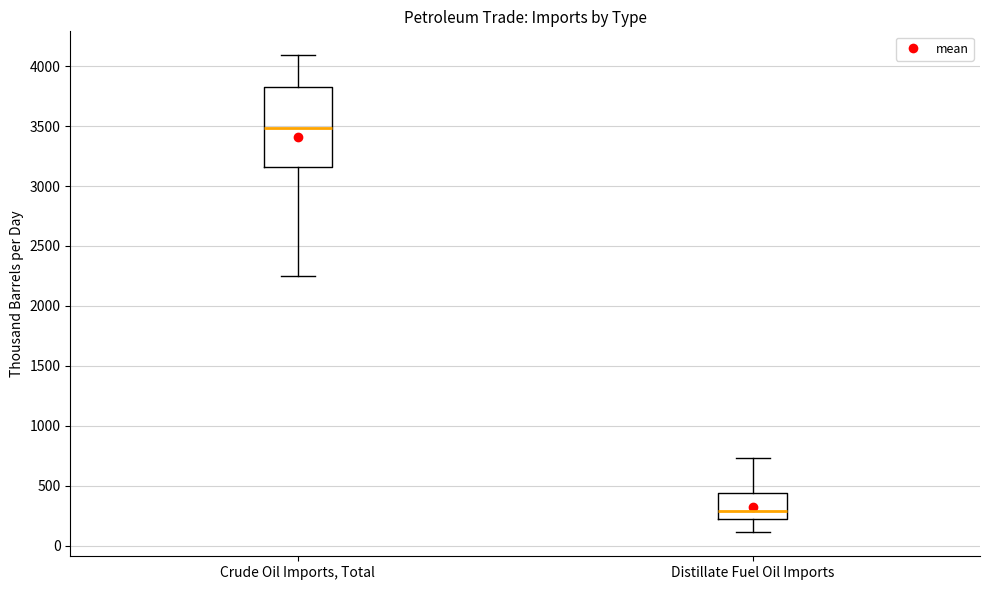

Reading left to right, transcribe this box plot: for each box, give where its median line is, the range the box spans, and where its two whiskers end, as read against the y-axis. The values are not printed on the chart, so give them approximately, as read against the axis.

Crude Oil Imports, Total: median 3500, box 3150 to 3850, whiskers 2250 to 4100
Distillate Fuel Oil Imports: median 300, box 200 to 450, whiskers 100 to 750